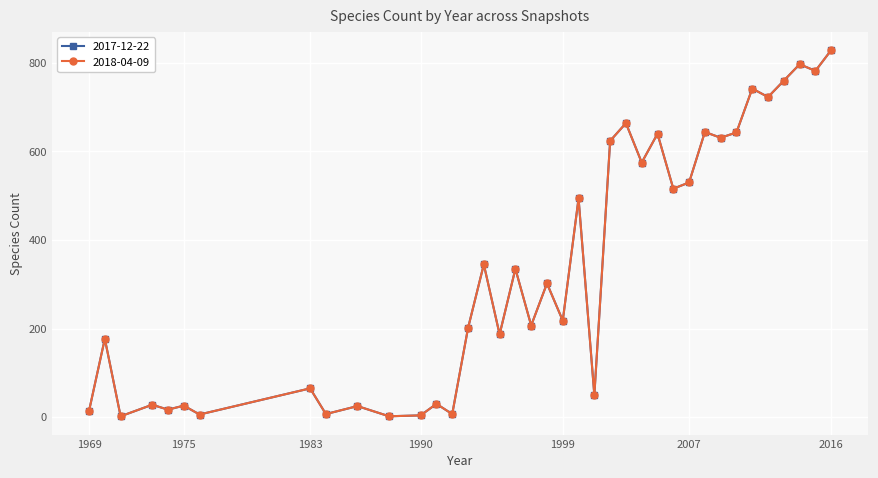

Is this an area chart (filled region under the line)?

No